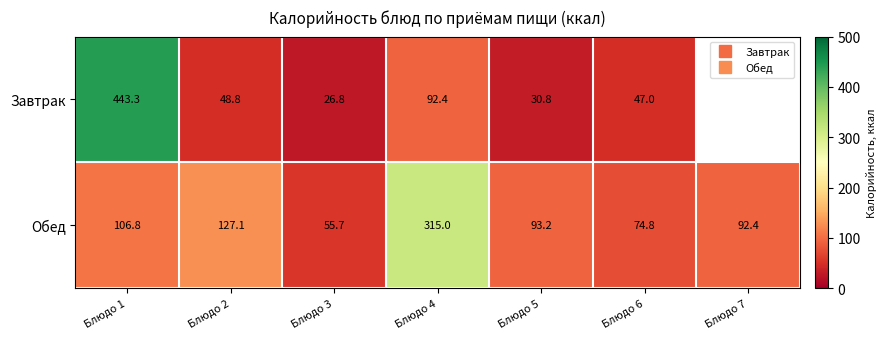

Which category has the lowest value in the Завтрак series?

Блюдо 3